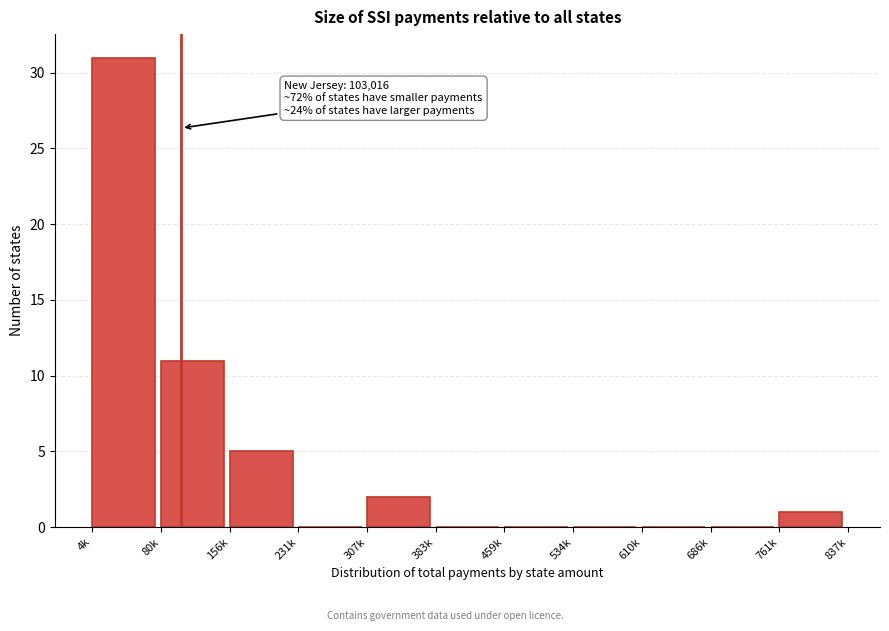

Reading right to left, list all the values displayed in this chart.

761k=1	686k=0	610k=0	534k=0	459k=0	383k=0	307k=2	231k=0	156k=5	80k=11	4k=31